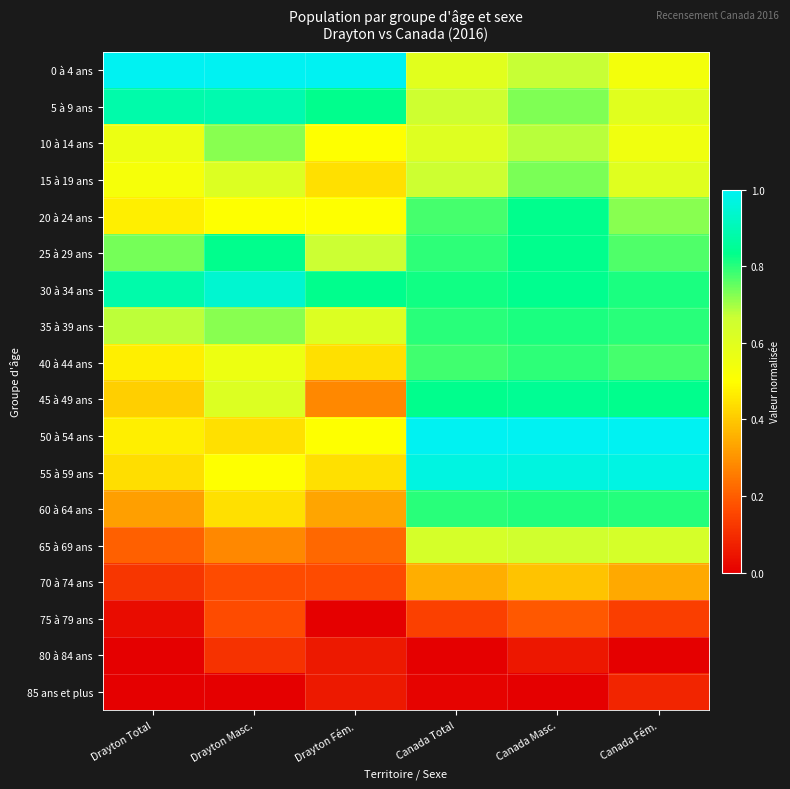

What is the total value across all series at Canada Masc.?

11.8